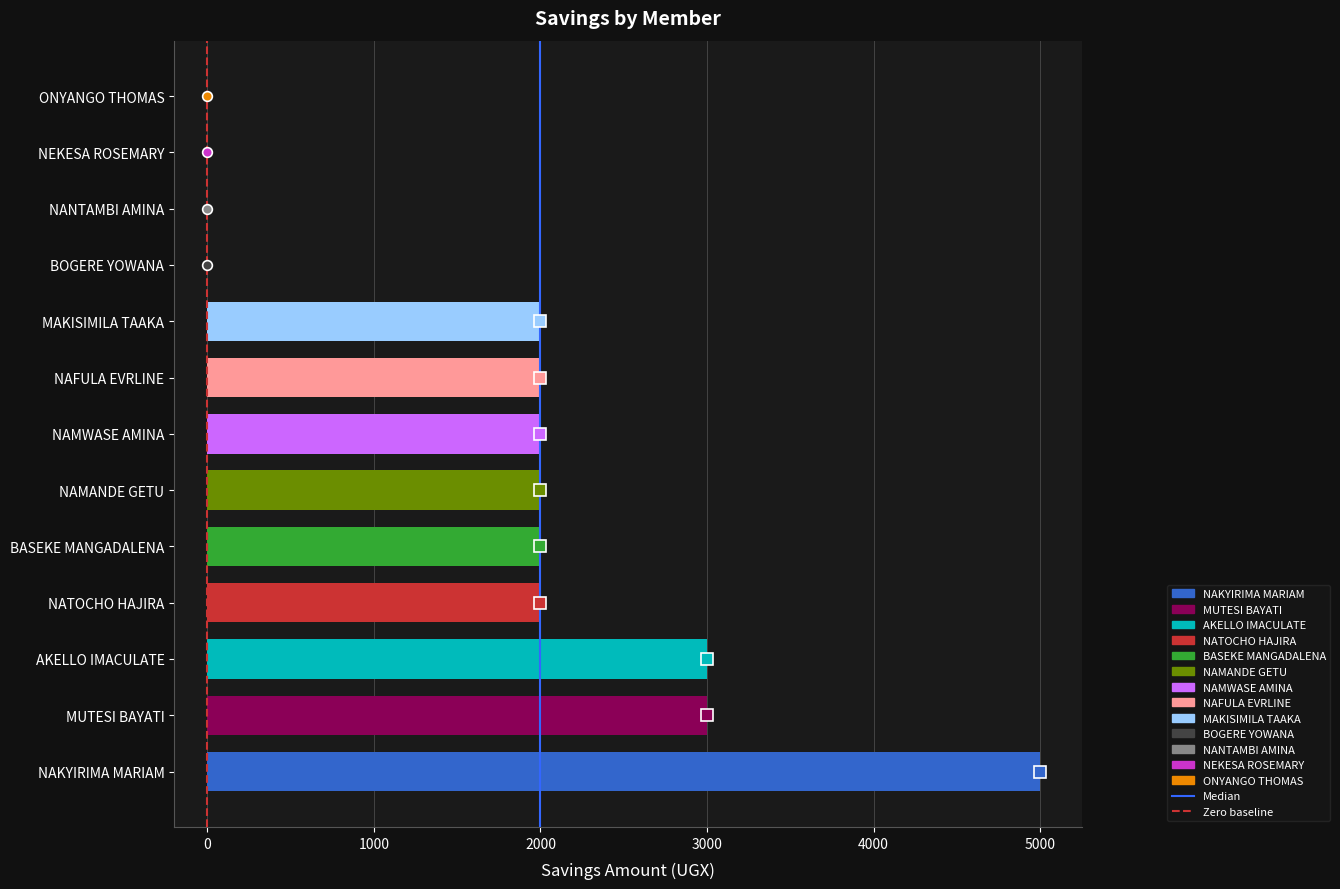

True or false: the data shows 725 at MAKISIMILA TAAKA.

False